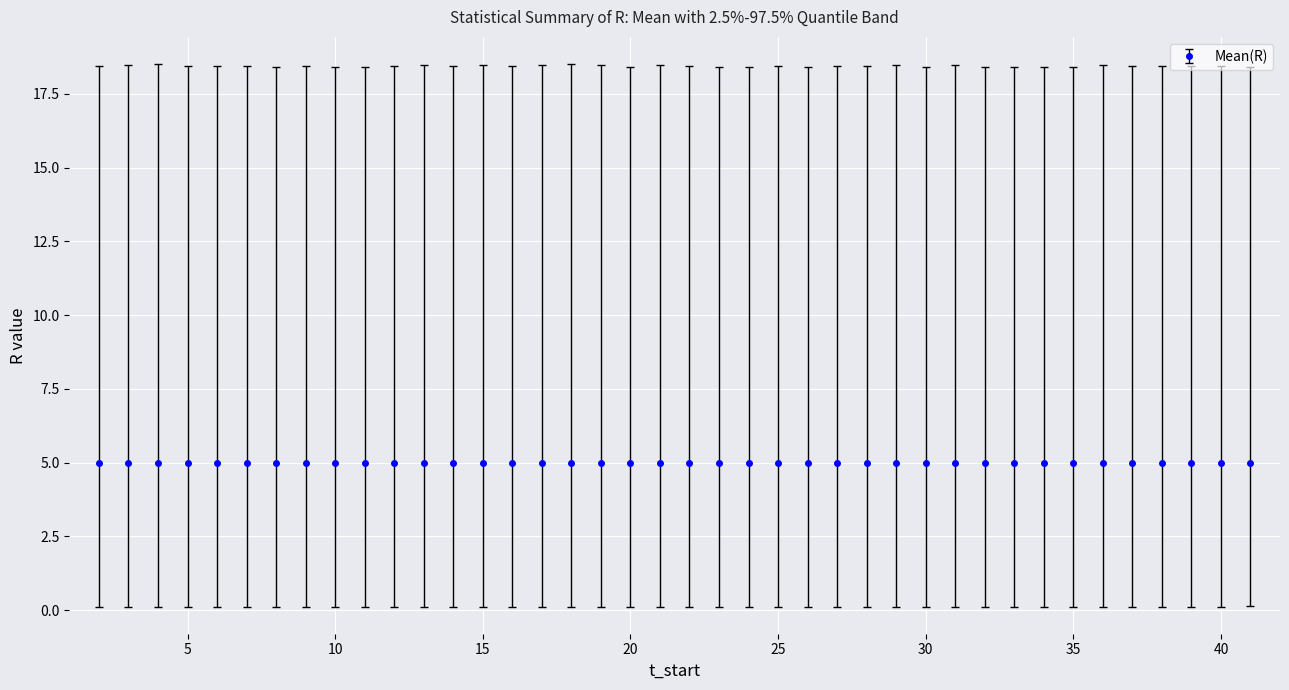

What is the value of the 35th point from the left?

5.0